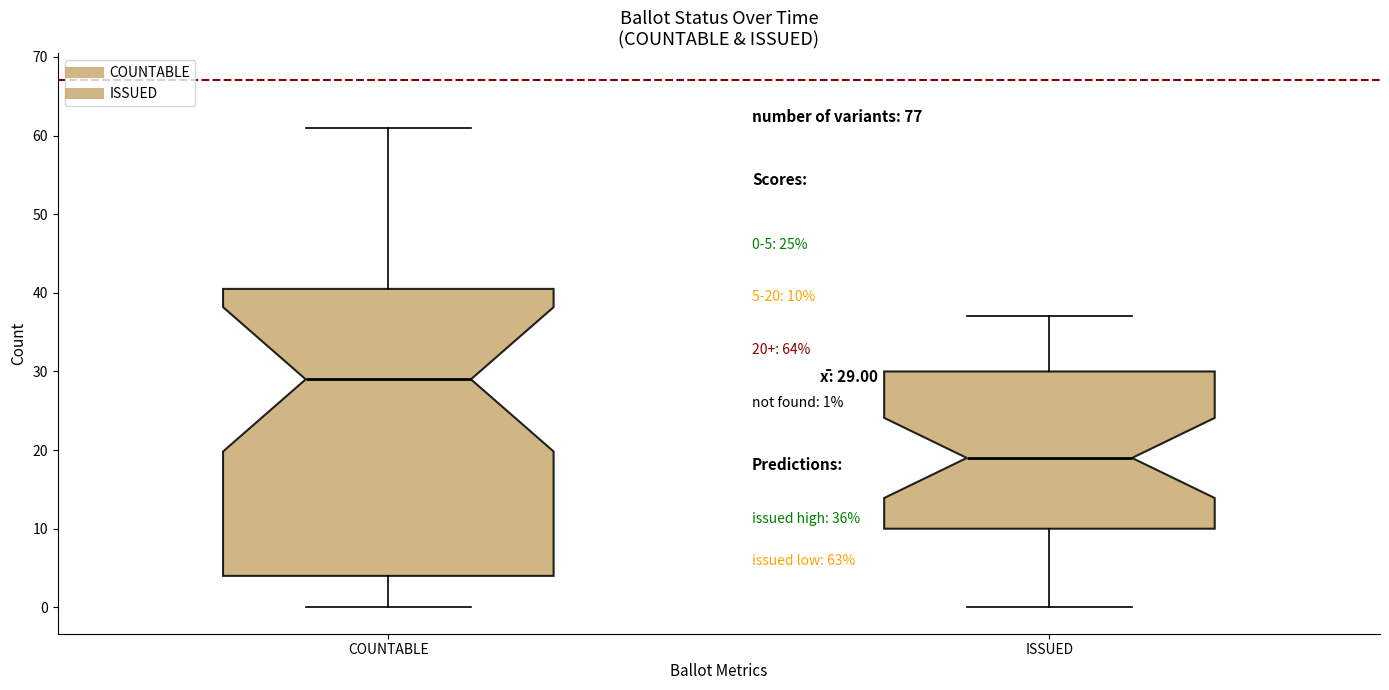

Comparing the boxes themselves (not the whiskers), which one is the tallest?

COUNTABLE